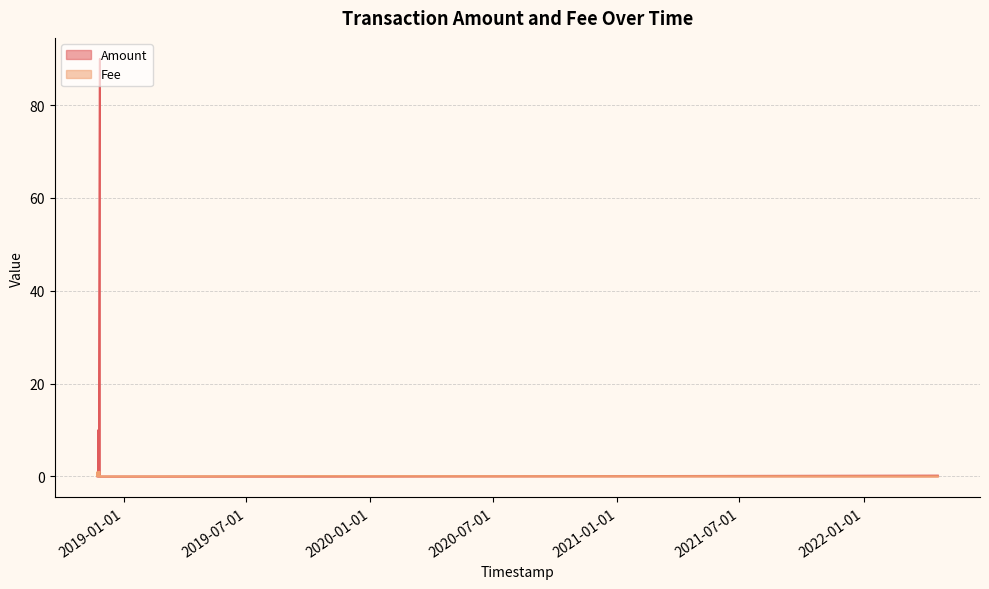

Which series has the largest total across all categories?

Amount